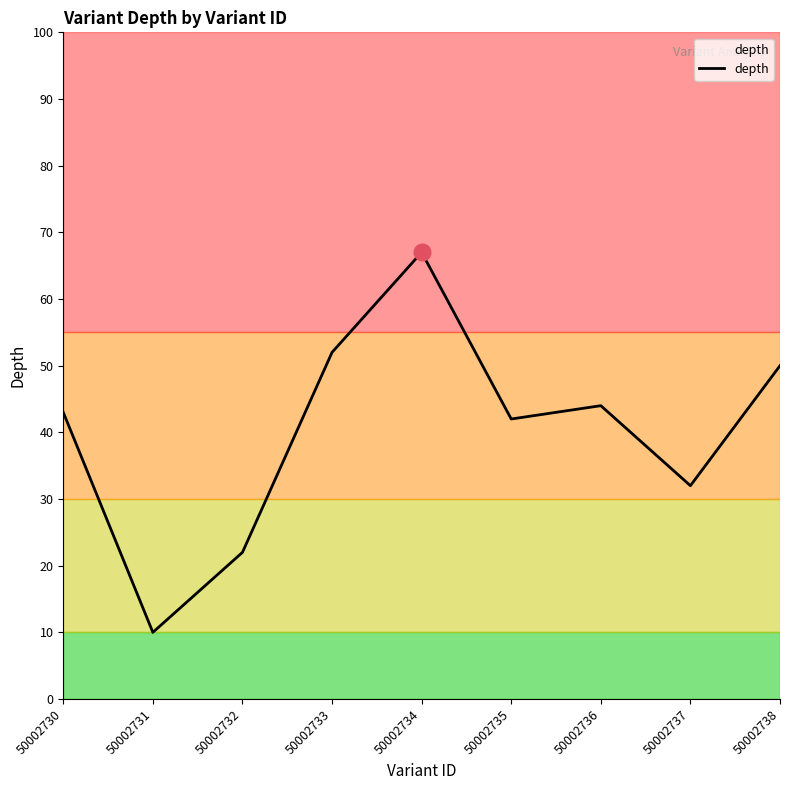

Which label corresponds to the smallest value in the chart?

50002731